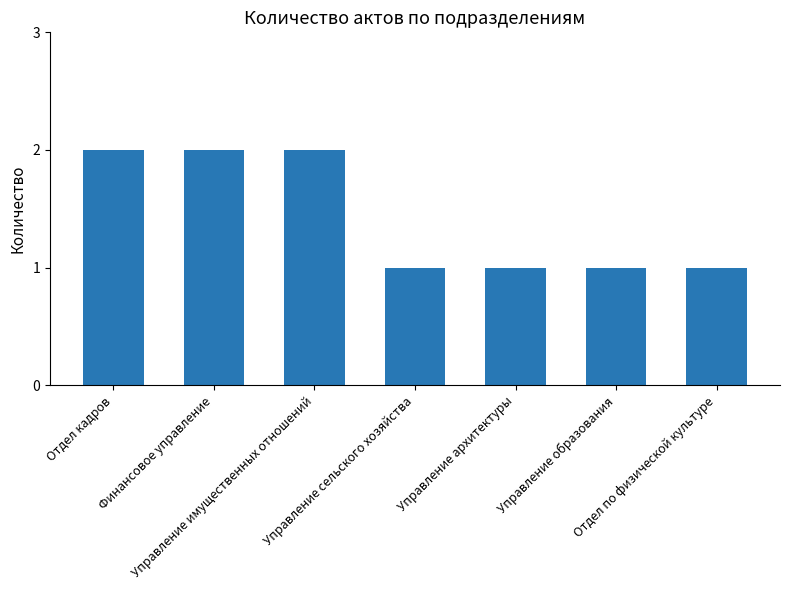

What is the sum of the values at Отдел кадров and Управление архитектуры?

3